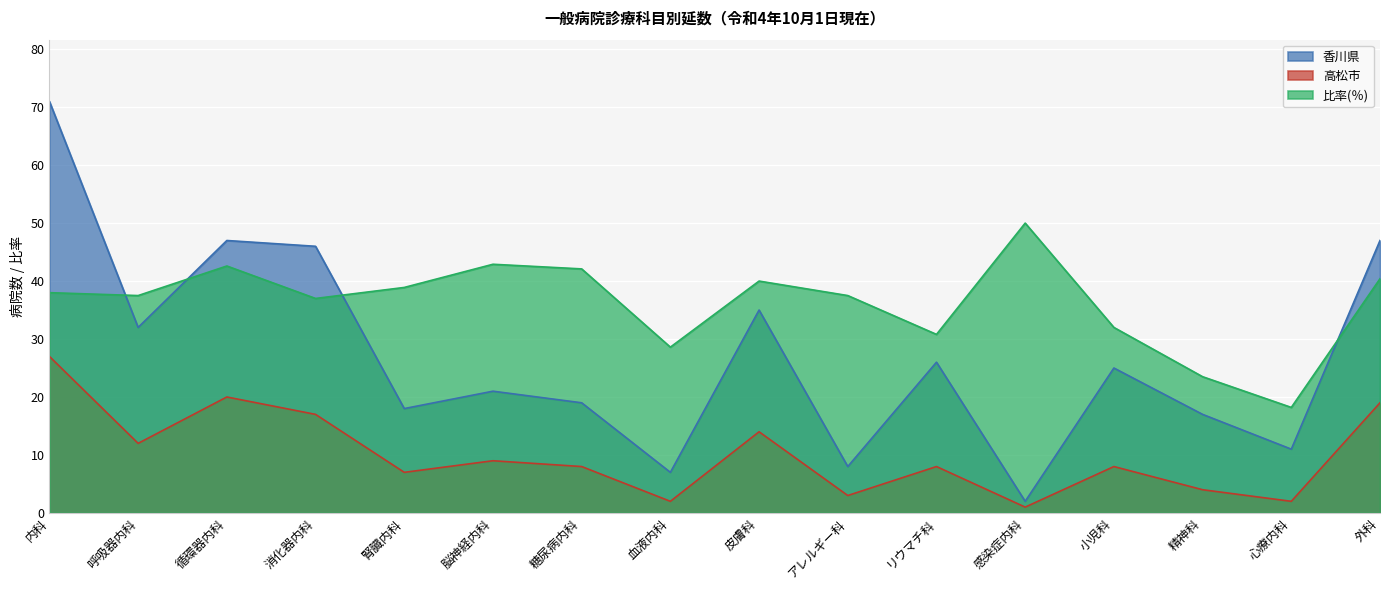

Between 呼吸器内科 and 心療内科, which is larger?

呼吸器内科